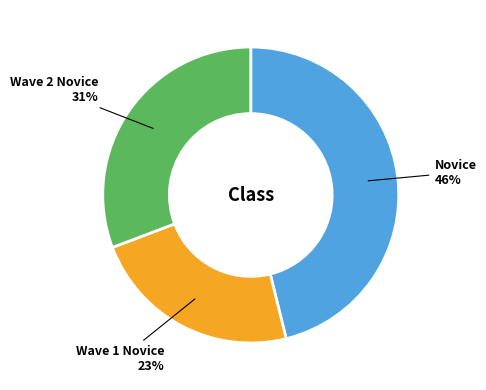

Is there any slice that represents more than half of the pie?

No